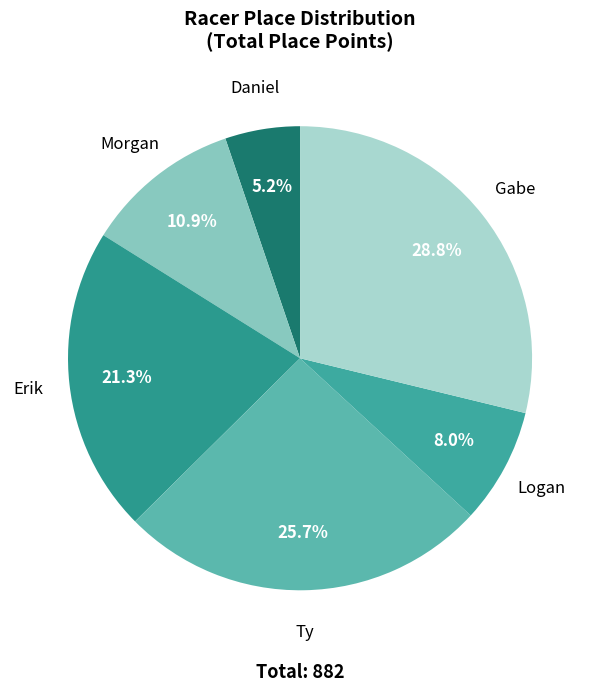

Does Gabe represent more than half of the total?

No